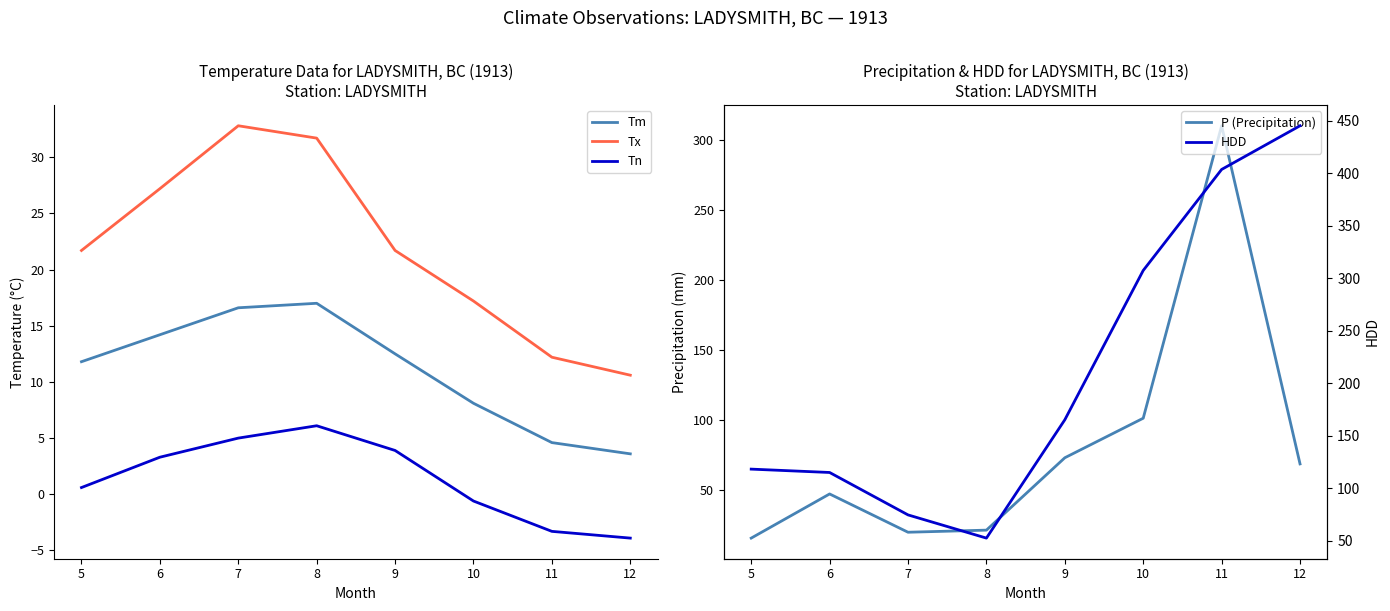

True or false: Tn and P (Precipitation) cross at least once.

False